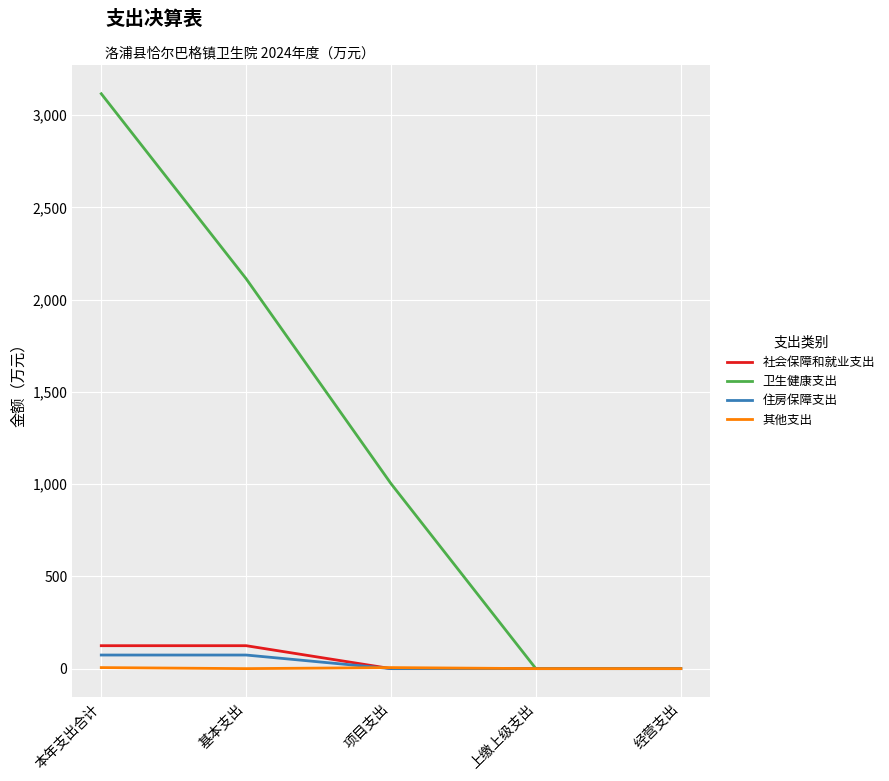

Which series has the largest total across all categories?

卫生健康支出